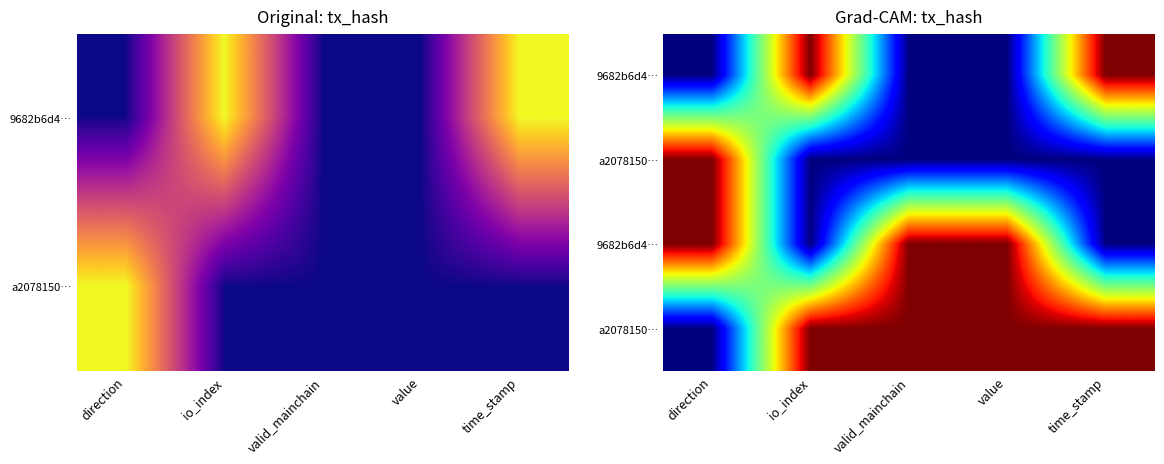

What is the spread (max minus min) of values at io_index?

1